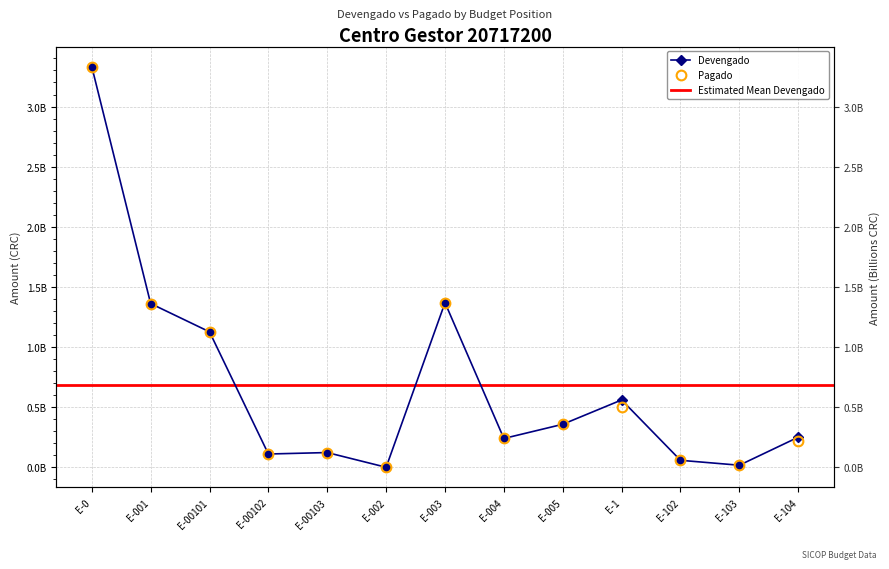

Which has a higher value, E-003 or E-1?

E-003